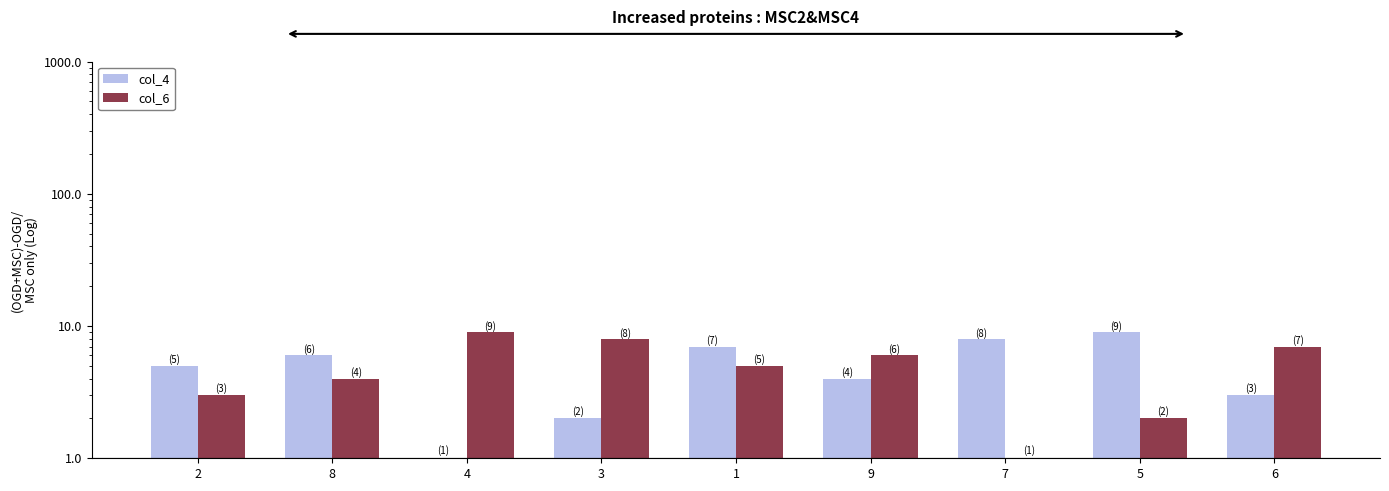

Which category has the lowest value in the col_4 series?

4